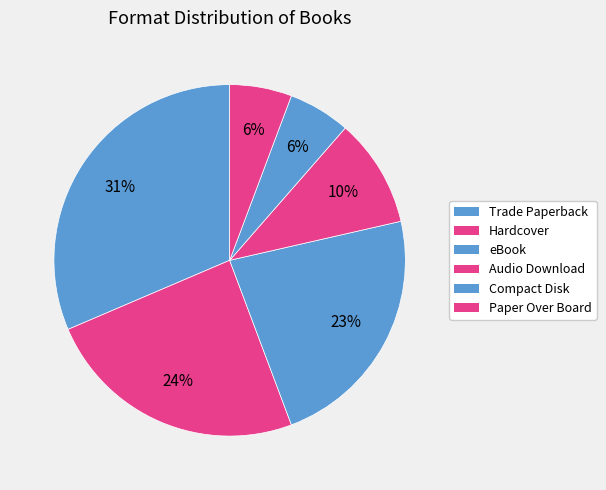

Rank the categories by value from highest to lowest.

Trade Paperback, Hardcover, eBook, Audio Download, Compact Disk, Paper Over Board